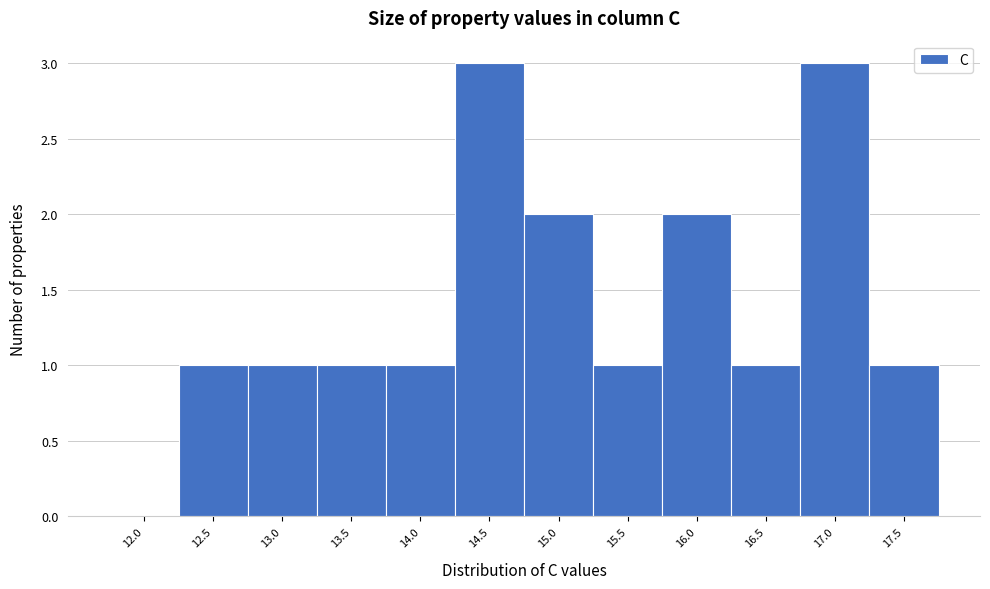

Reading left to right, what are all the values shown in this chart?

12.0=0	12.5=1	13.0=1	13.5=1	14.0=1	14.5=3	15.0=2	15.5=1	16.0=2	16.5=1	17.0=3	17.5=1